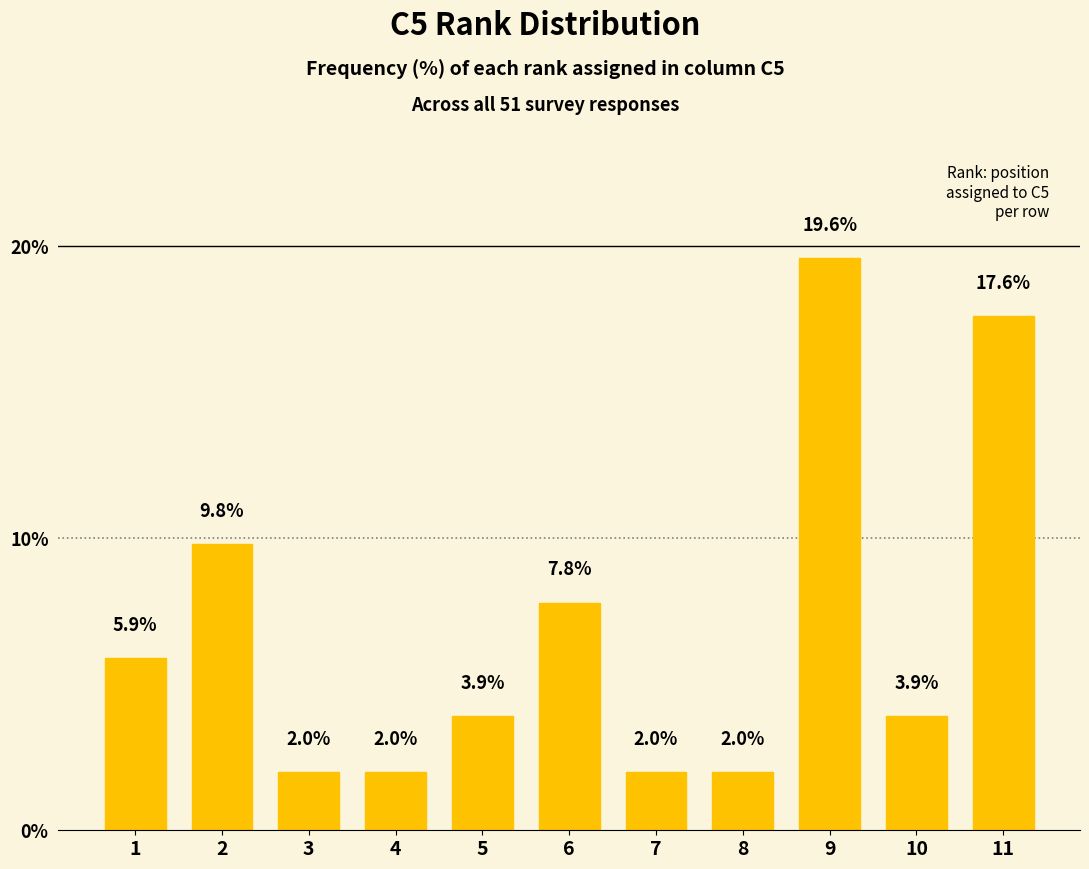

What is the average value?

7.0